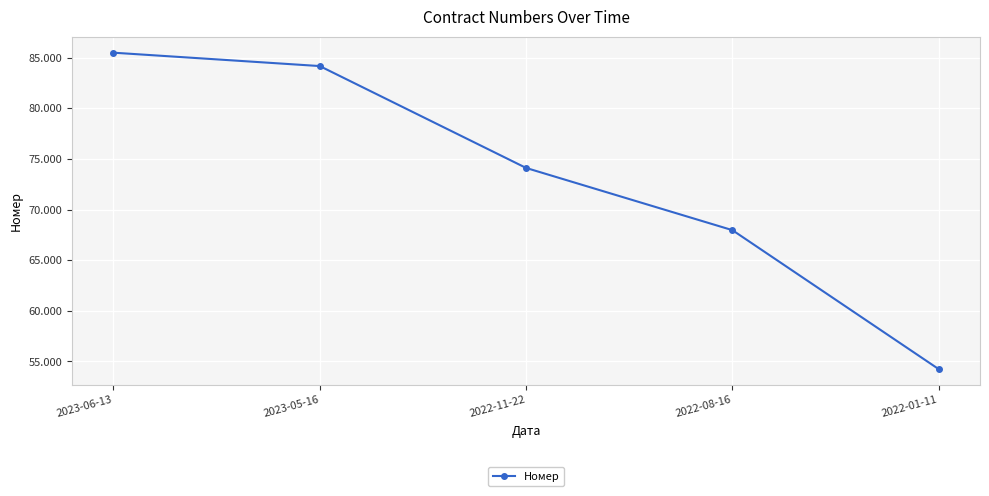

At which label is the value closest to 69870306?

2022-08-16